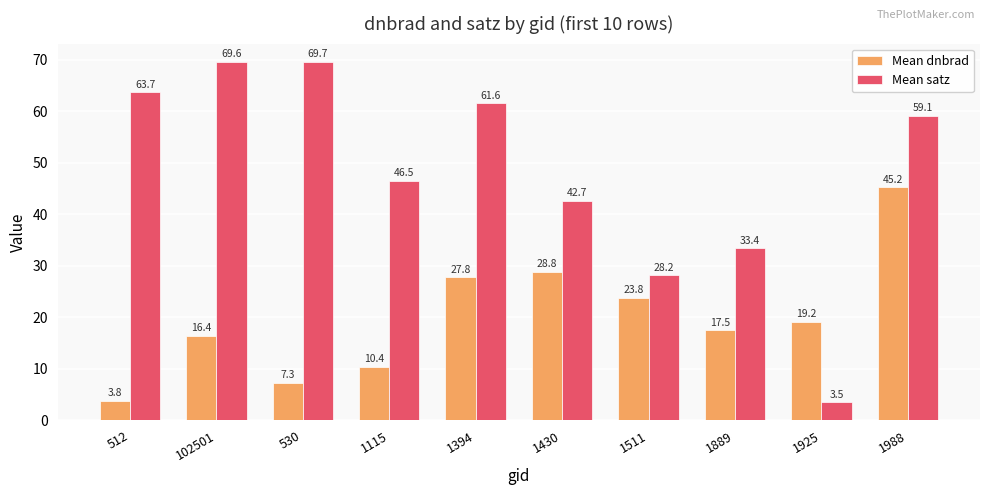

What position from the right is 1394?

6